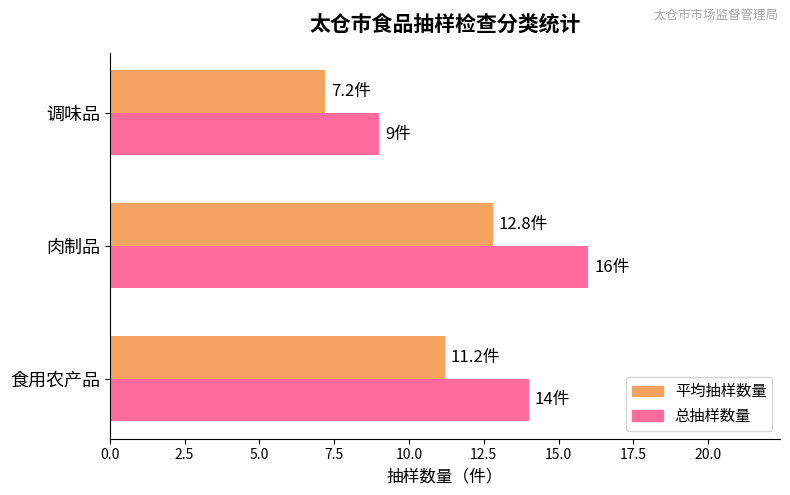

Which label corresponds to the largest value in the chart?

肉制品